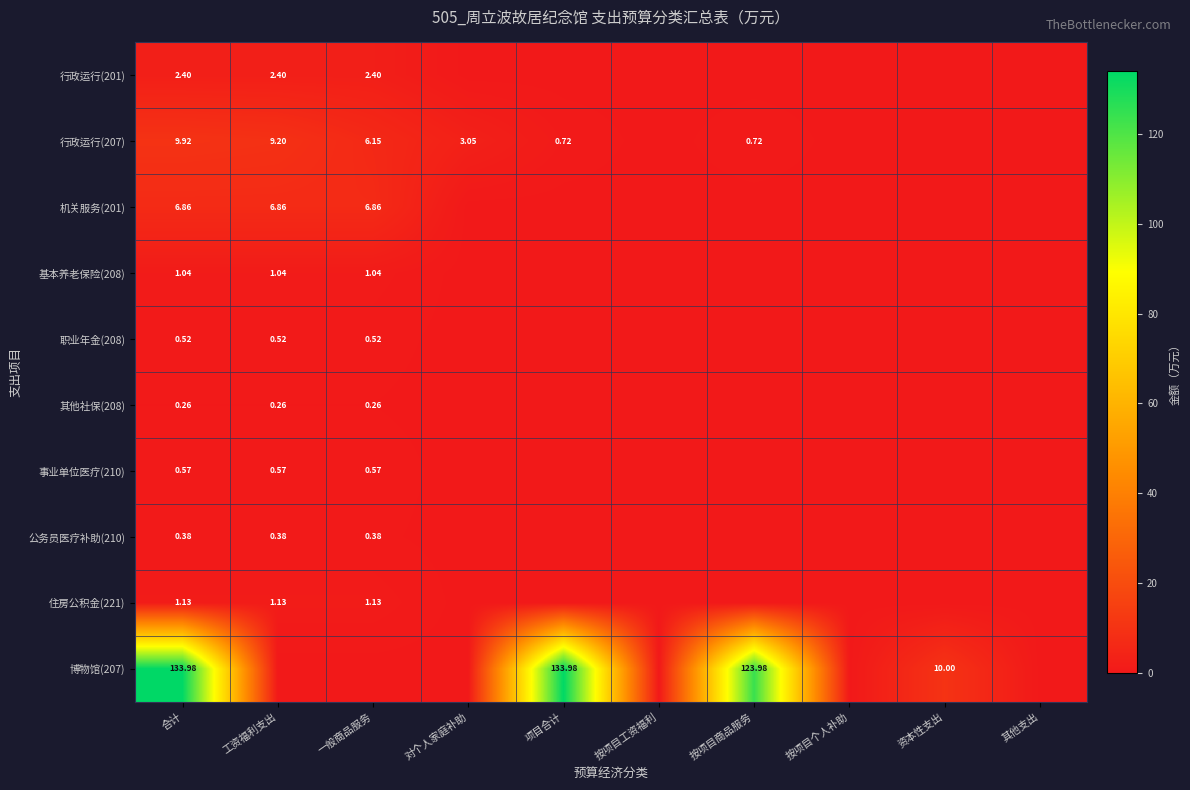

What is the average value of the 职业年金(208) series?

0.2